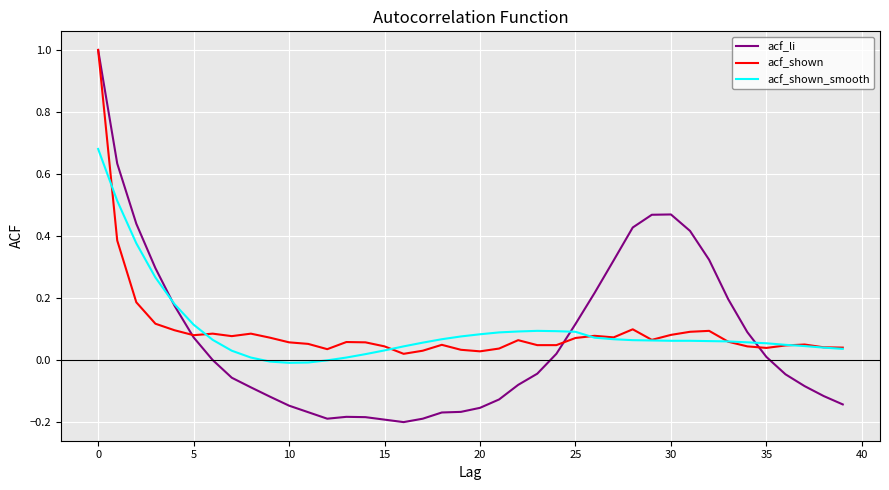

What is the greatest value displayed?

1.0